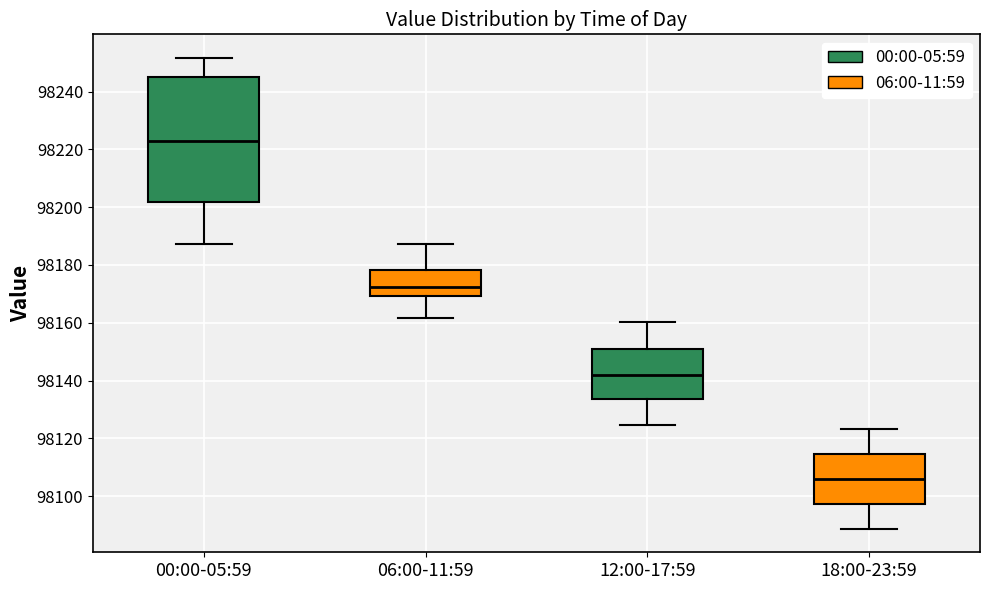

Reading left to right, transcribe this box plot: for each box, give where its median line is, the range the box spans, and where its two whiskers end, as read against the y-axis. The values are not printed on the chart, so give them approximately, as read against the axis.

00:00-05:59: median 98222, box 98202 to 98244, whiskers 98188 to 98252
06:00-11:59: median 98172, box 98170 to 98178, whiskers 98162 to 98188
12:00-17:59: median 98142, box 98134 to 98150, whiskers 98124 to 98160
18:00-23:59: median 98106, box 98098 to 98114, whiskers 98088 to 98124